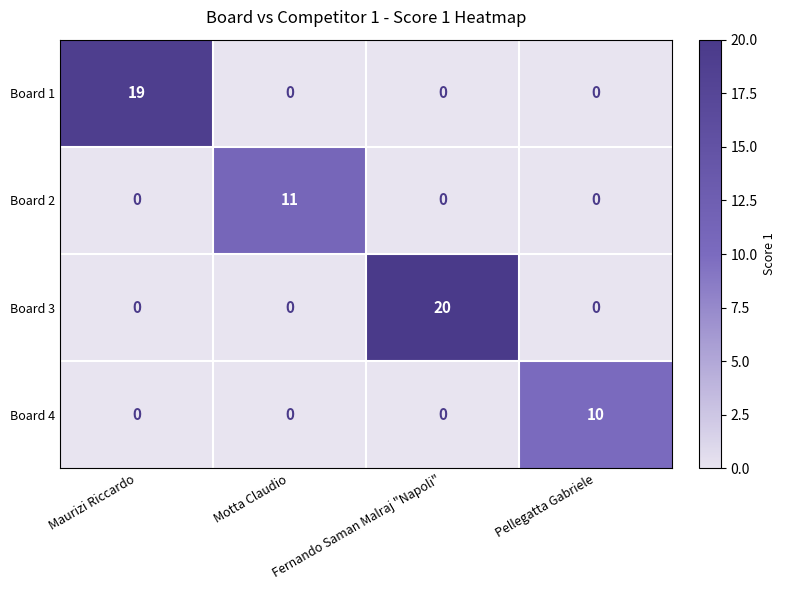

Count the Board 2 values in the range 0 to 11.

4